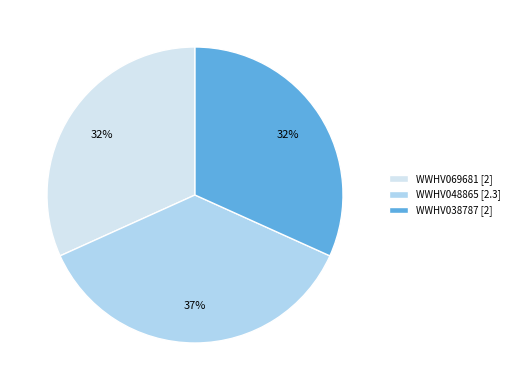

Combined, do WWHV069681 [2] and WWHV048865 [2.3] account for over 50%?

Yes